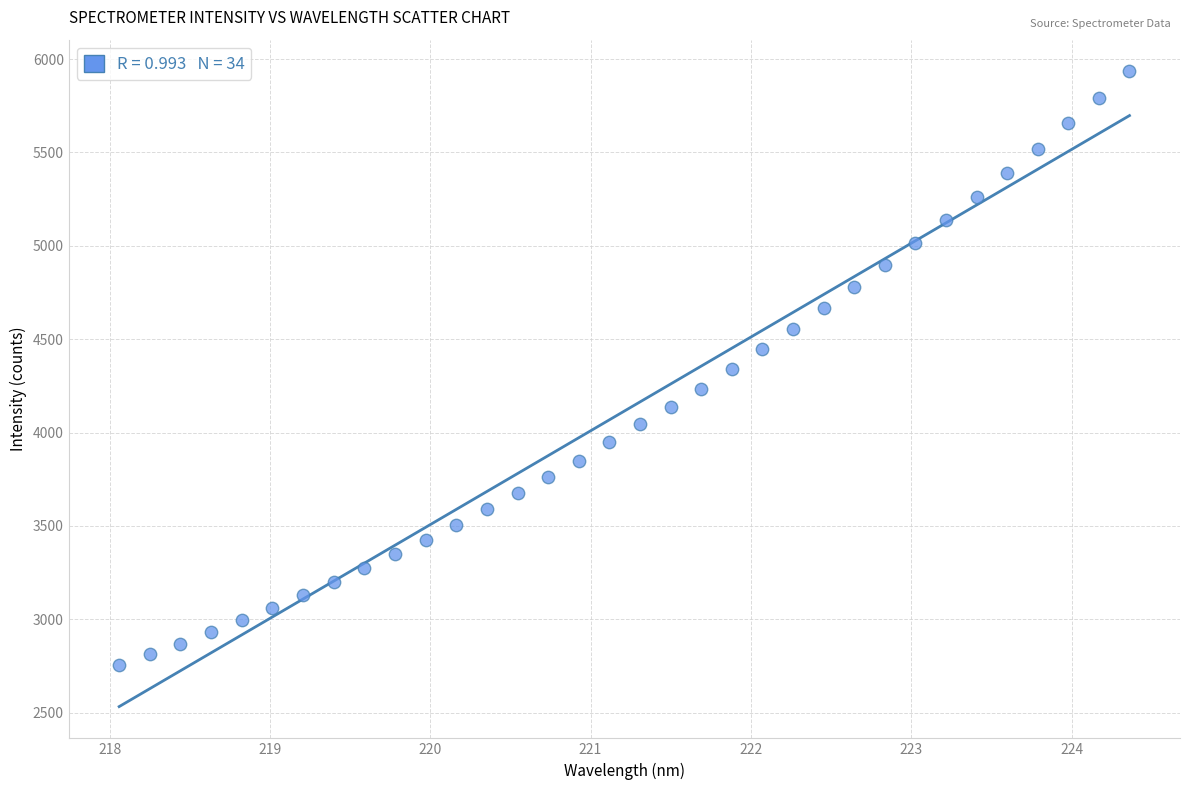

What is the range of Y values (max minus min)?

3179.3